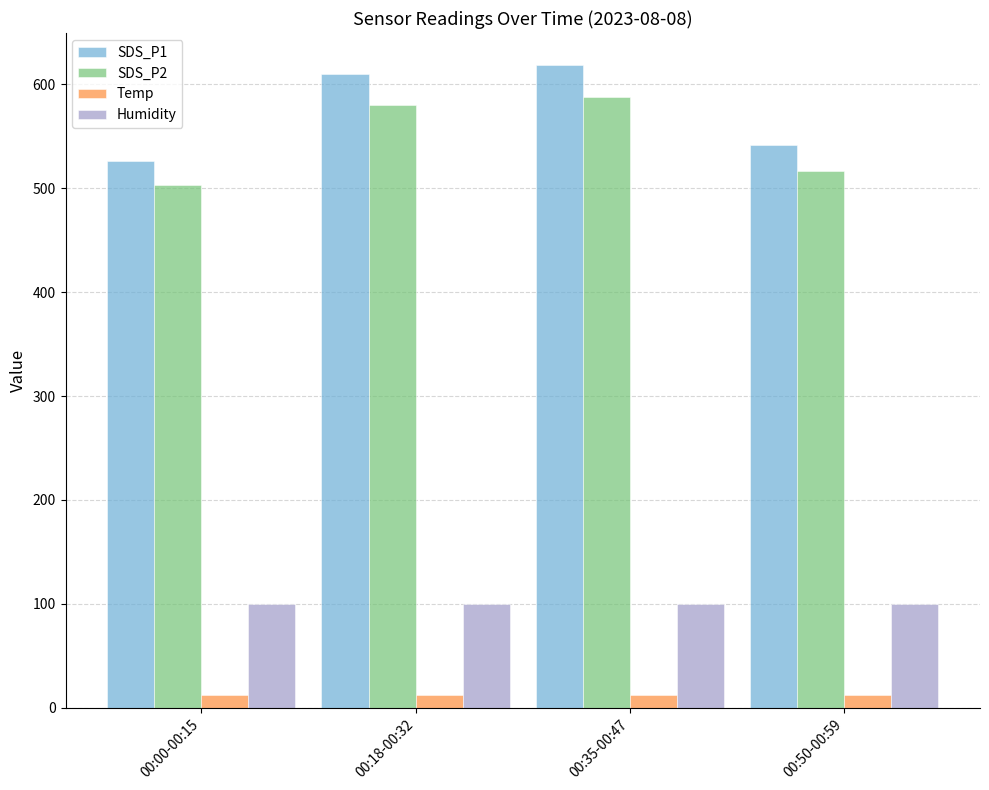

What is the label of the 1st bar from the right?

00:50-00:59